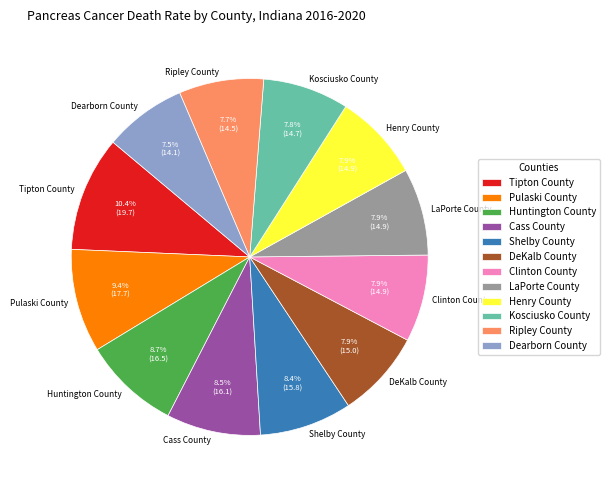

What portion of the pie excludes LaPorte County?

92.1%